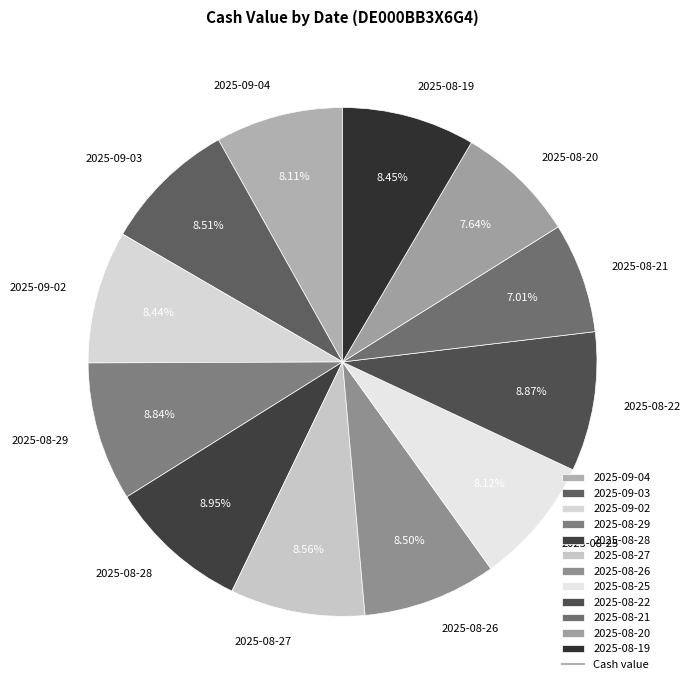

Is the sum of 2025-08-19 and 2025-09-03 greater than half?

No